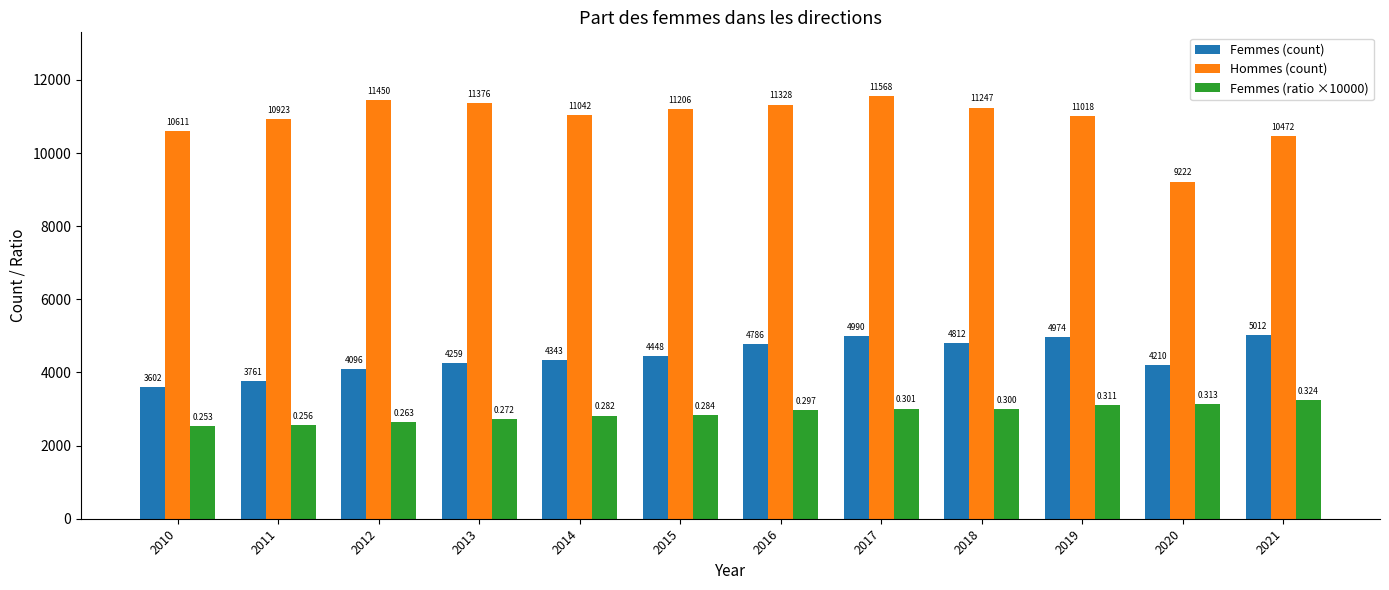

Between 2014 and 2019, which series saw the biggest shift?

Femmes (count)